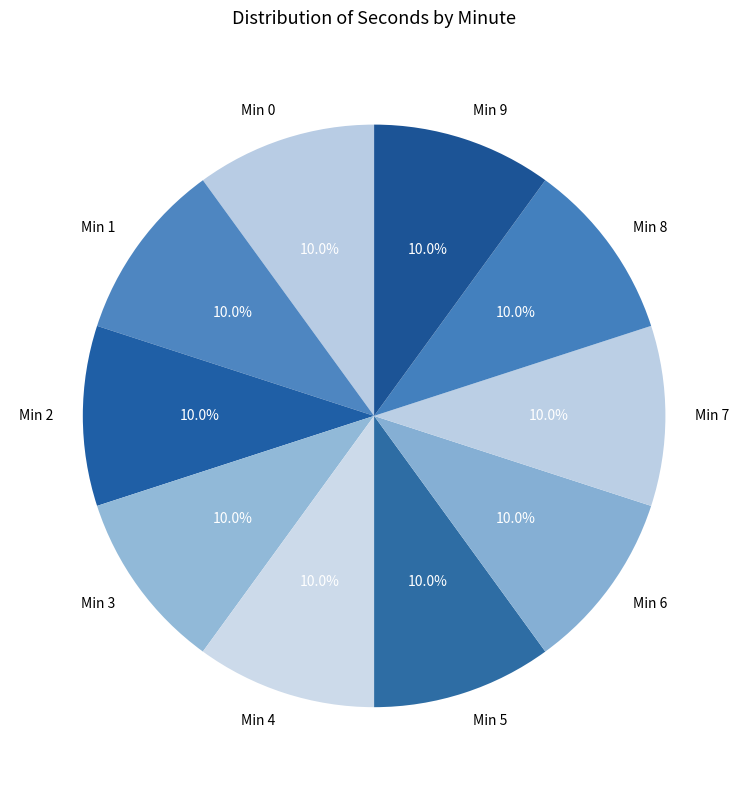

Combined, what portion of the pie is Min 0 and Min 7?

20.0%